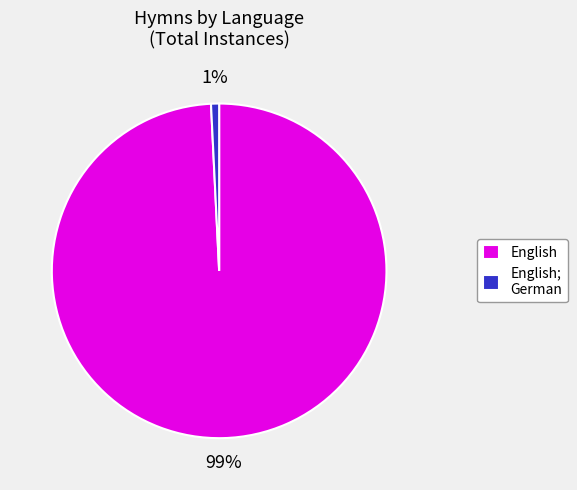

Is it true that English; German is 1% of the pie?

True